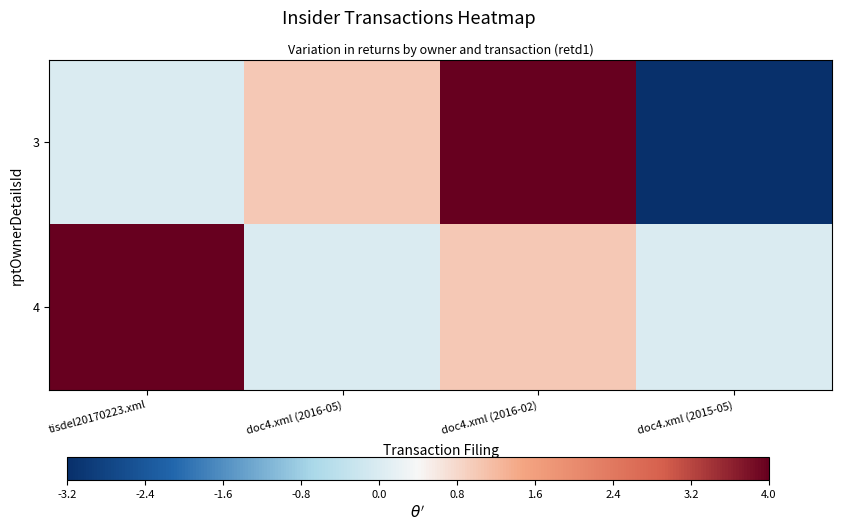

Which category has the highest value across all series?

doc4.xml (2016-02)